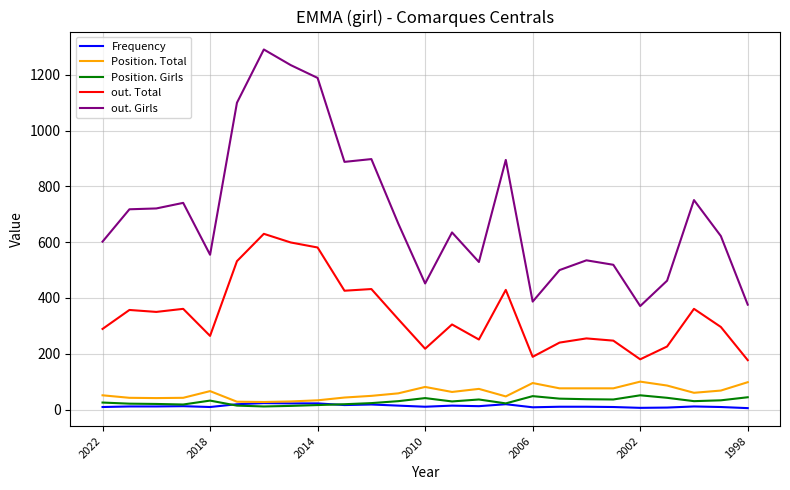

What is the lowest value of the out. Total series?

177